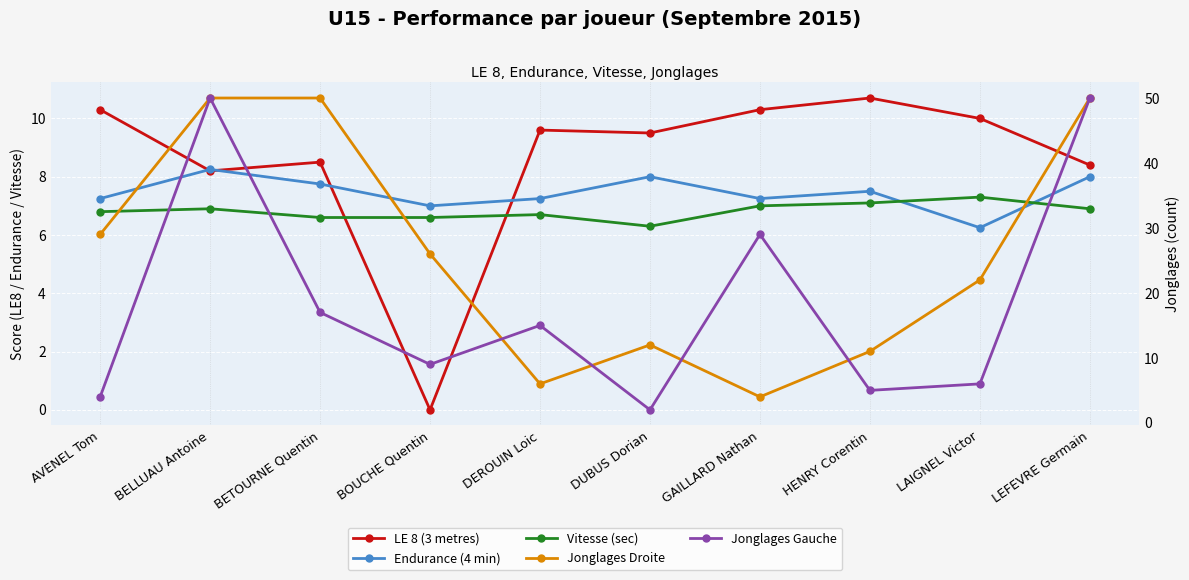

What position from the right is DEROUIN Loic?

6